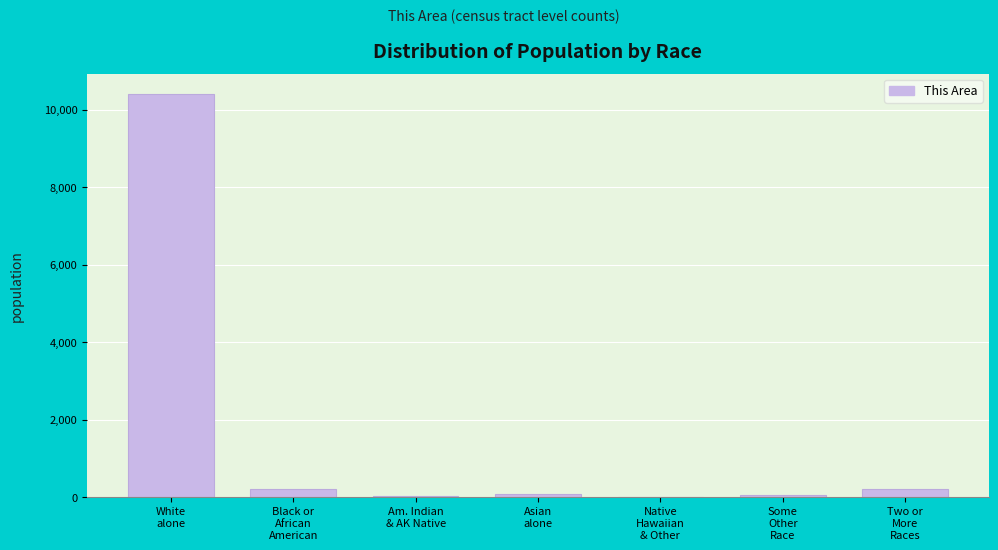

What is the sum of all values?

10985